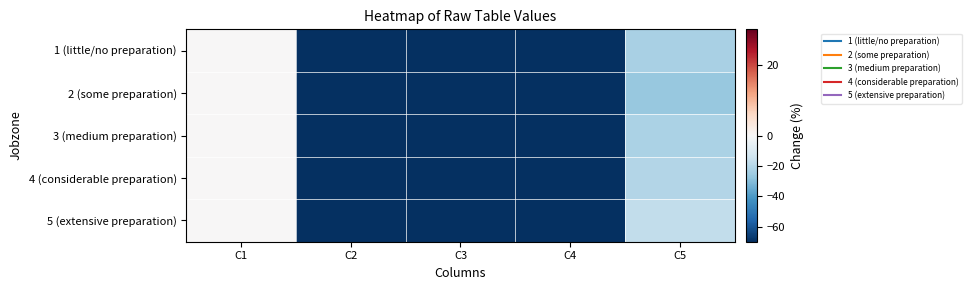

Which category has the highest value across all series?

C1